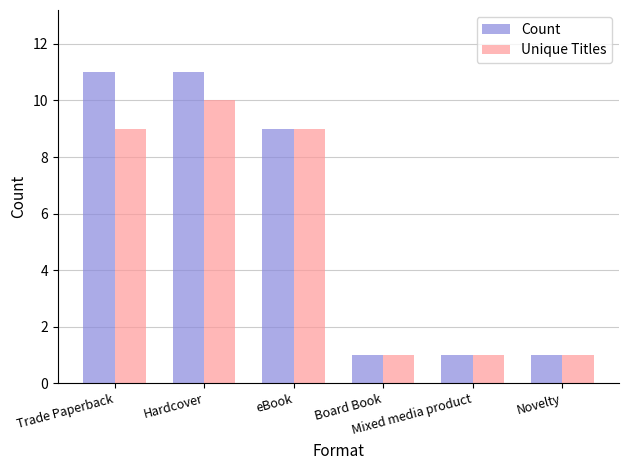

What is the average value of the Unique Titles series?

5